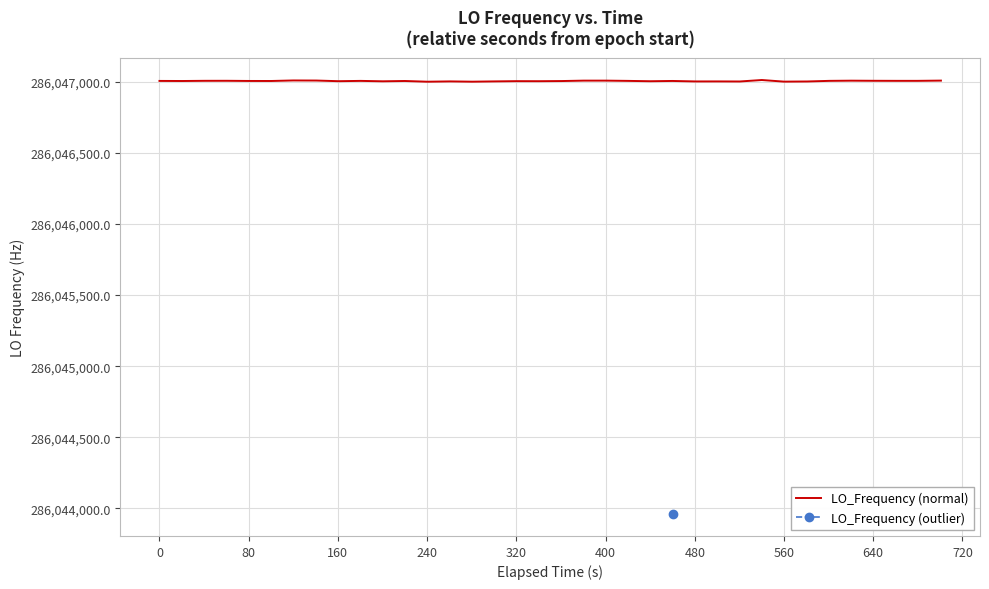

Reading left to right, list all the values displayed in this chart.

0=286047005.6	1=286047005.0	2=286047005.0	3=286047006.3	4=286047006.5	5=286047005.3	6=286047005.1	7=286047008.8	8=286047008.2	9=286047003.7	10=286047005.8	11=286047002.9	12=286047005.1	13=286047000.1	14=286047000.1	15=286047002.2	16=286047000.2	17=286047002.2	18=286047003.9	19=286047003.6	20=286047004.7	21=286047007.6	22=286047007.6	23=286047005.8	24=286047003.4	25=286047005.3	26=286043958.8	27=286047001.9	28=286047002.1	29=286047001.6	30=286047011.9	31=286047000.6	32=286047001.6	33=286047001.6	34=286047006.0	35=286047007.3	36=286047006.5	37=286047006.1	38=286047006.1	39=286047007.8